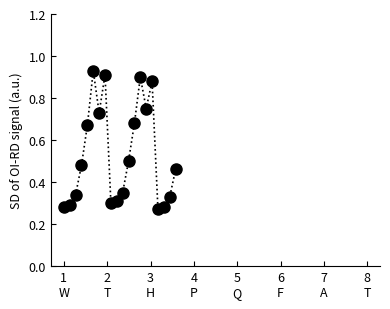

How many data points are displayed?

20